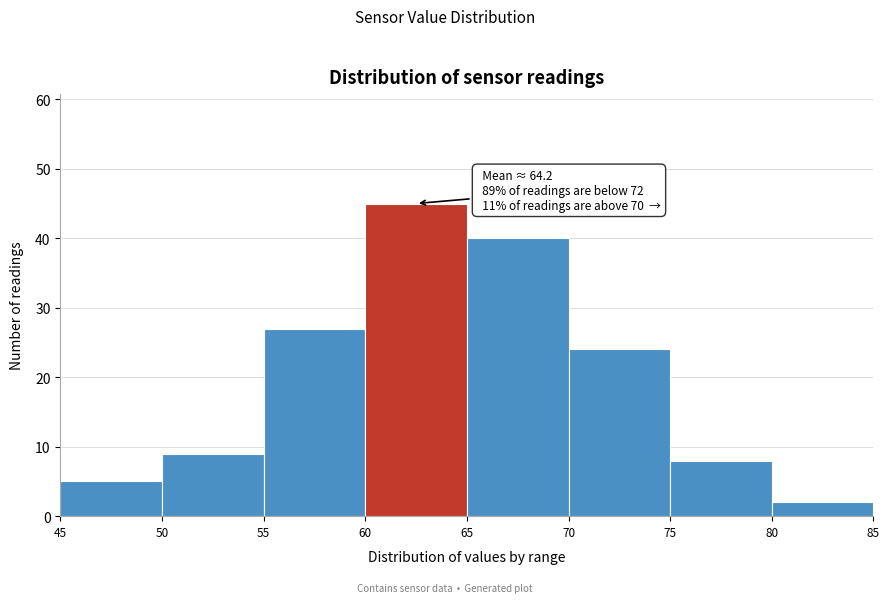

Over which range of the x-axis is the bar tallest?

60 to 65